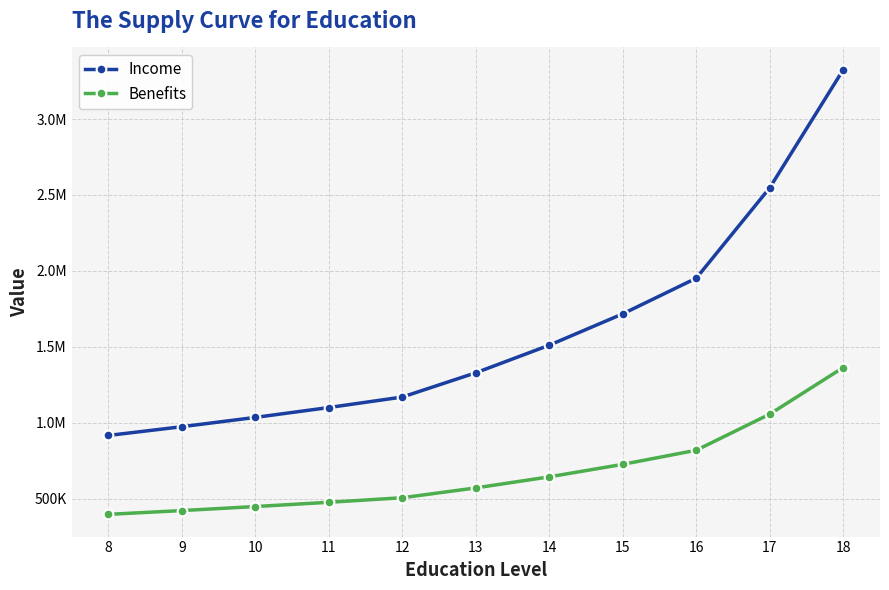

Reading right to left, transcribe all the data shown in this chart.

Income: 3324904.9	2547356.7	1951642.6	1716870.1	1510339.5	1328653.5	1168823.3	1099652.7	1034575.6	973349.7	915747.2
Benefits: 1363211.0	1056213.2	818351.9	725496.5	643177.1	570198.1	505499.8	475584.5	447439.5	420960.2	396047.9